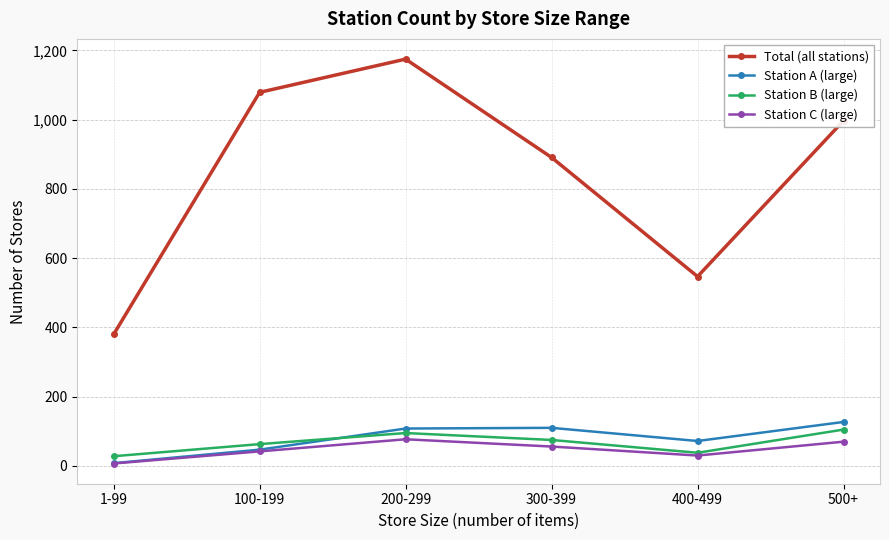

What position from the left is 200-299?

3